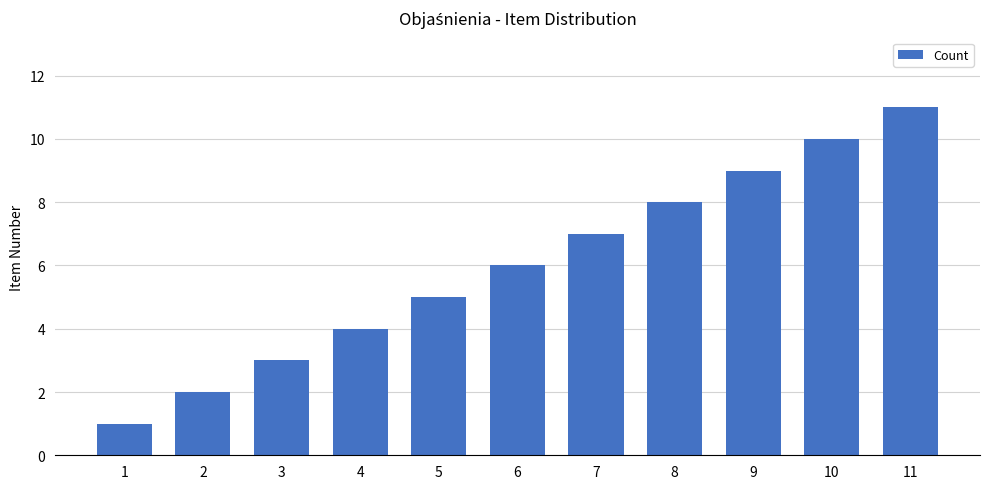

Count the values in the range 3 to 9.

7